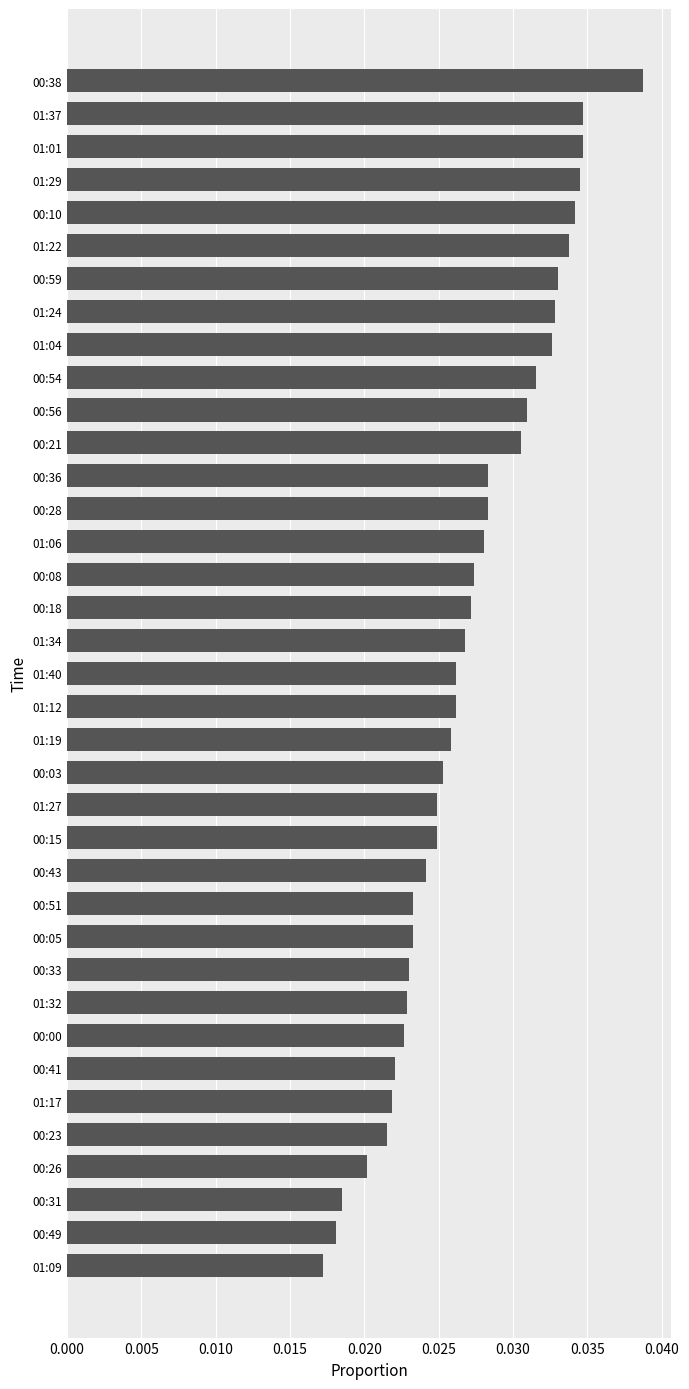

What is the sum of all values?

1.0